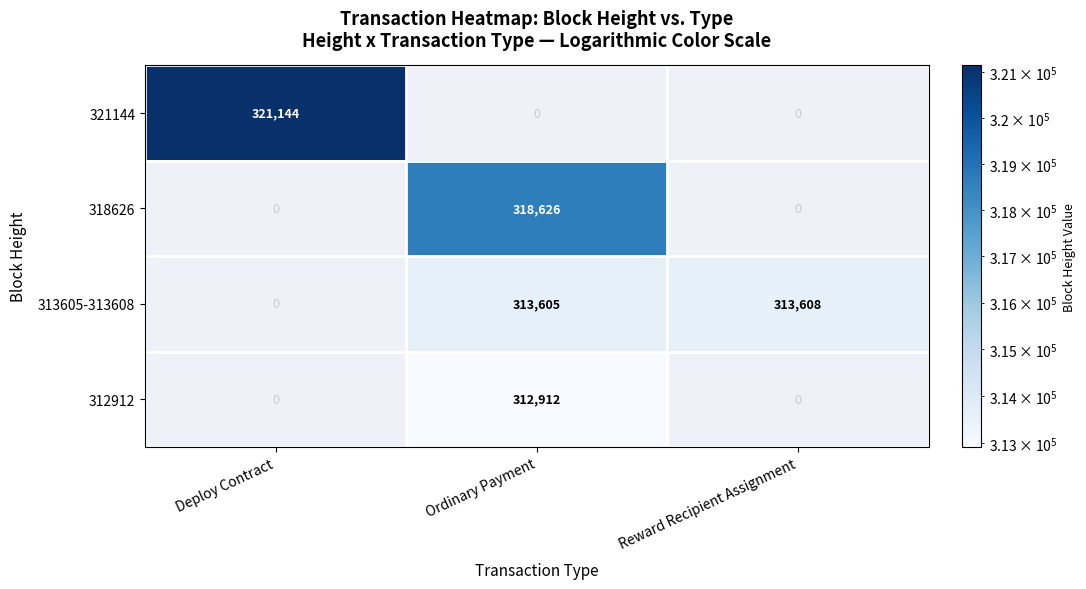

The 312912 series shows 110969 at Ordinary Payment. True or false?

False